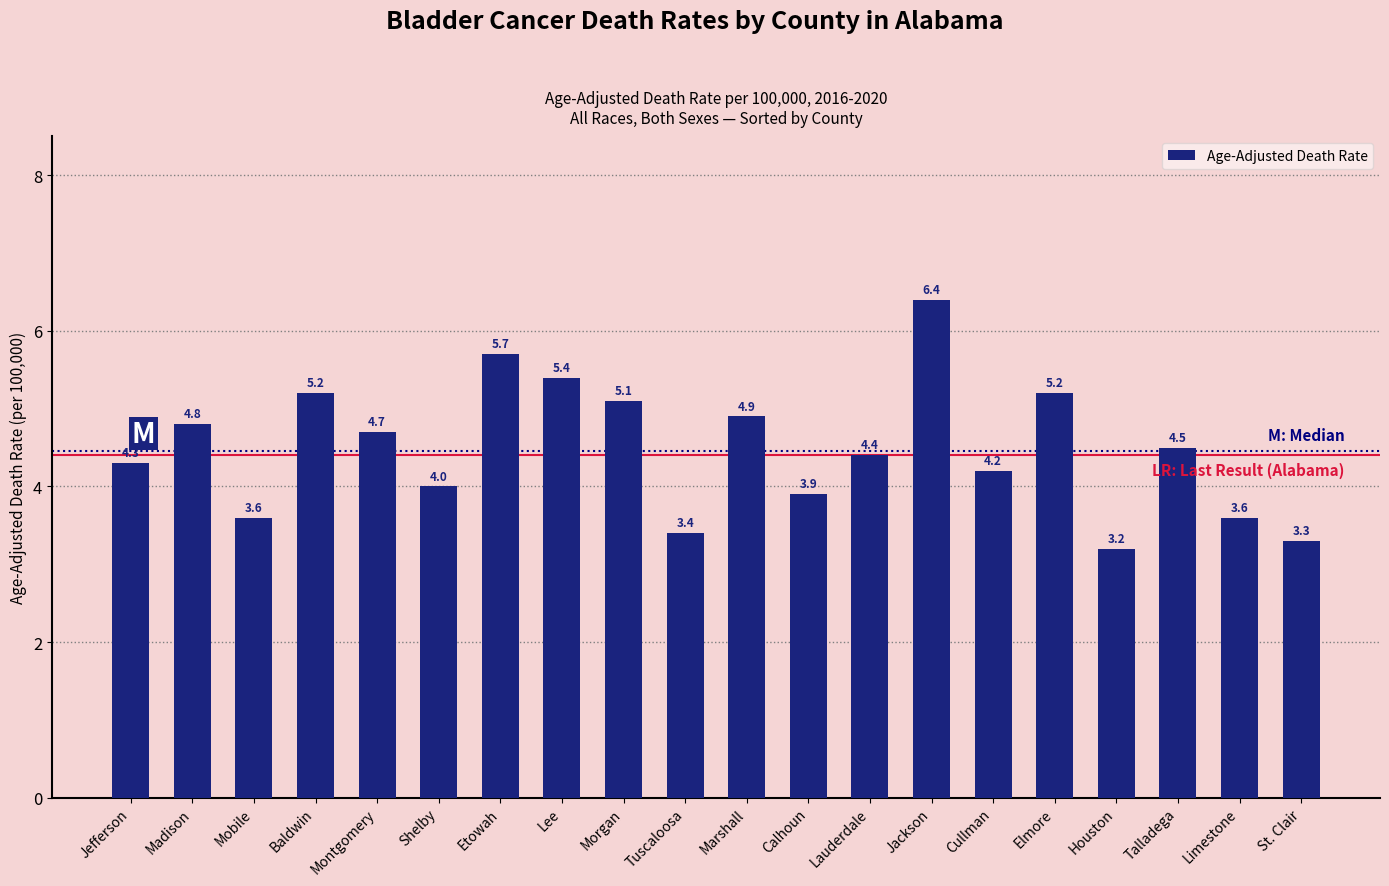

Reading left to right, list all the values displayed in this chart.

4.3	4.8	3.6	5.2	4.7	4.0	5.7	5.4	5.1	3.4	4.9	3.9	4.4	6.4	4.2	5.2	3.2	4.5	3.6	3.3